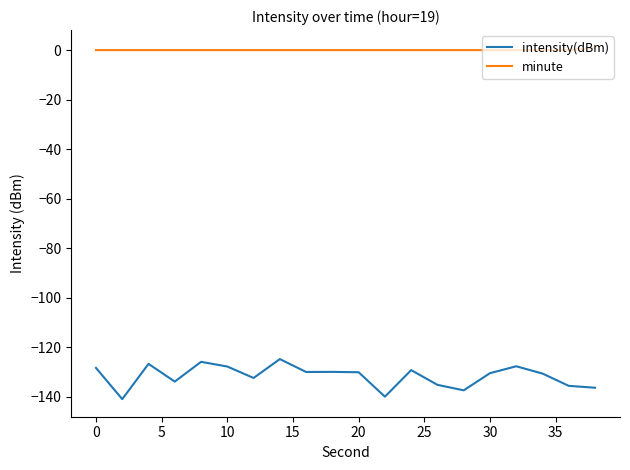

Which series has the largest total across all categories?

minute